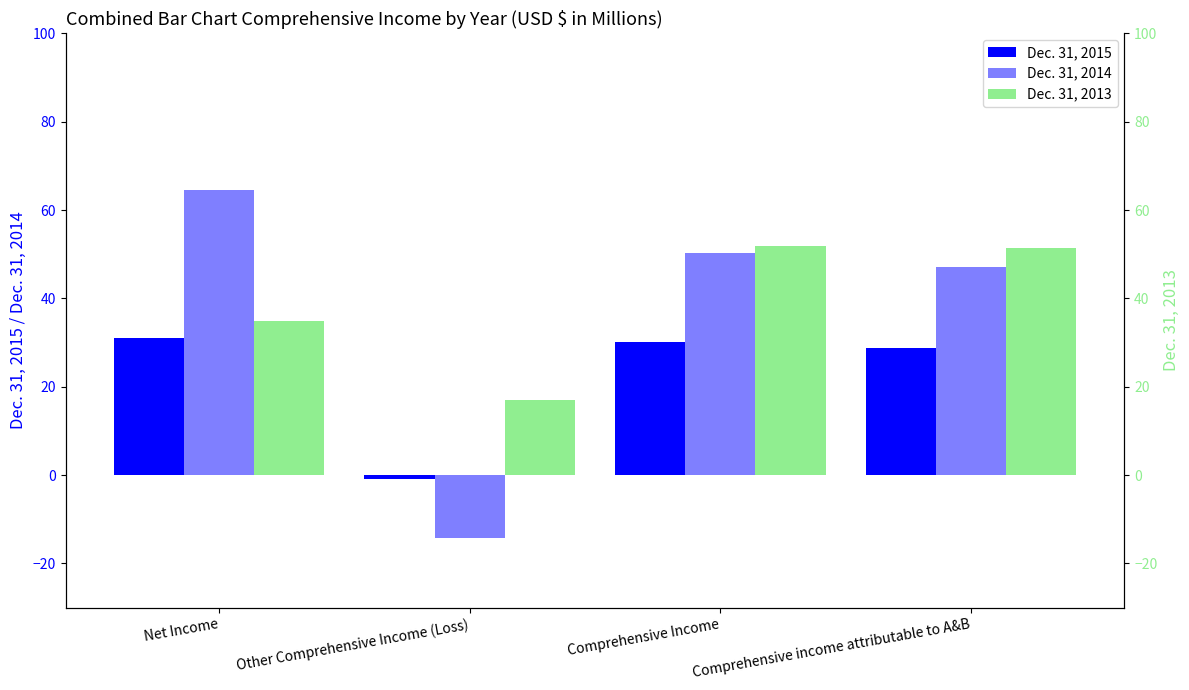

Does the chart contain any negative values?

Yes